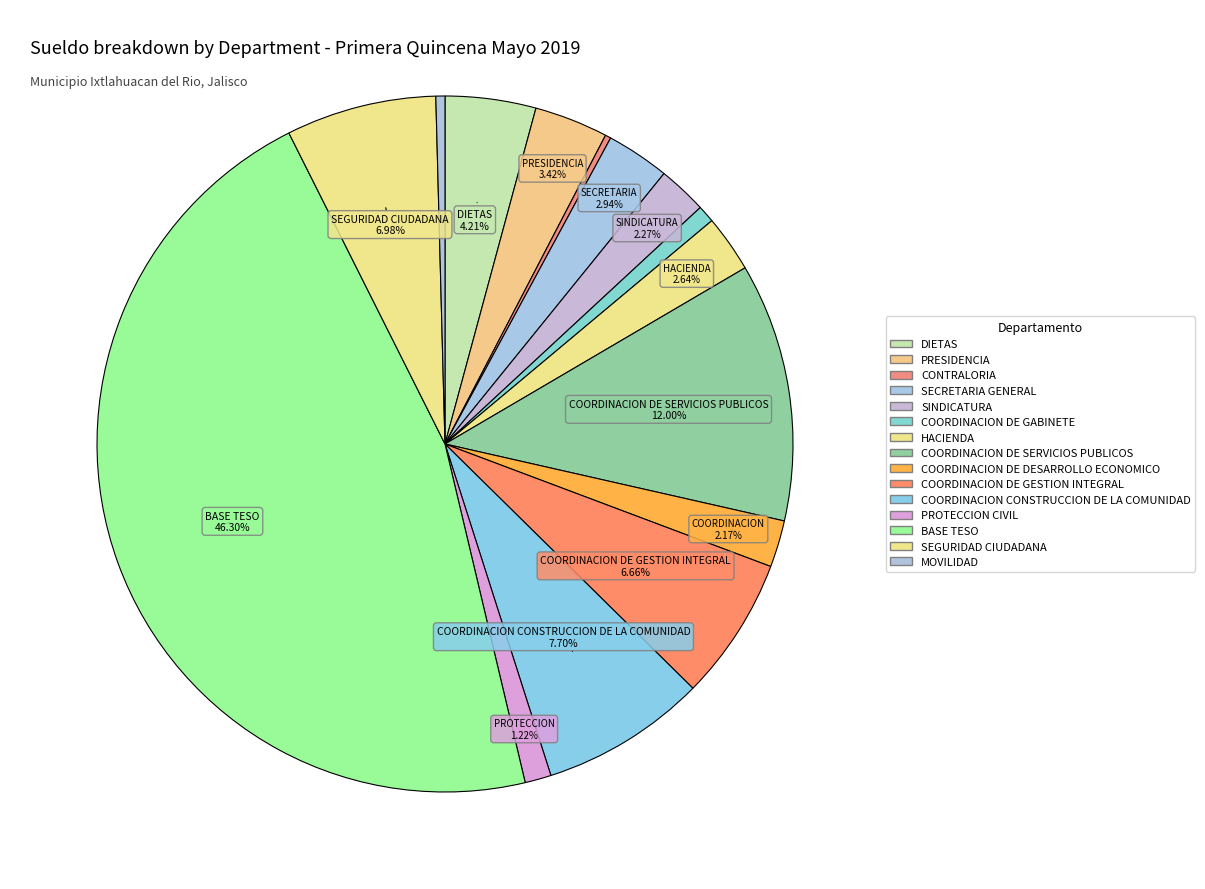

To the nearest percent, what is the average slice percentage?

7%